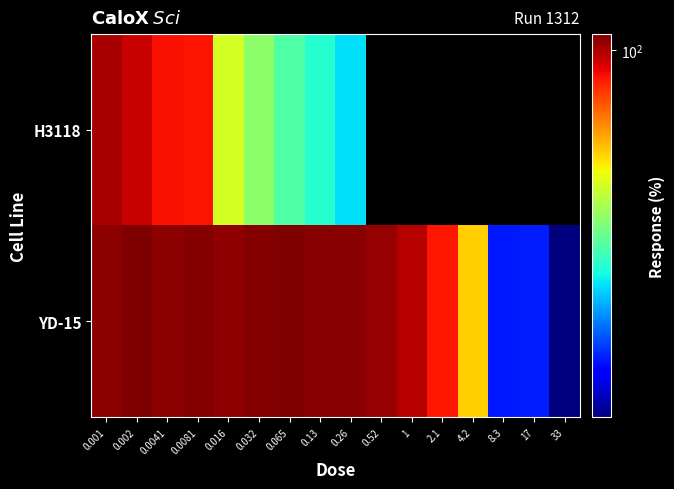

How many series are shown in this chart?

2